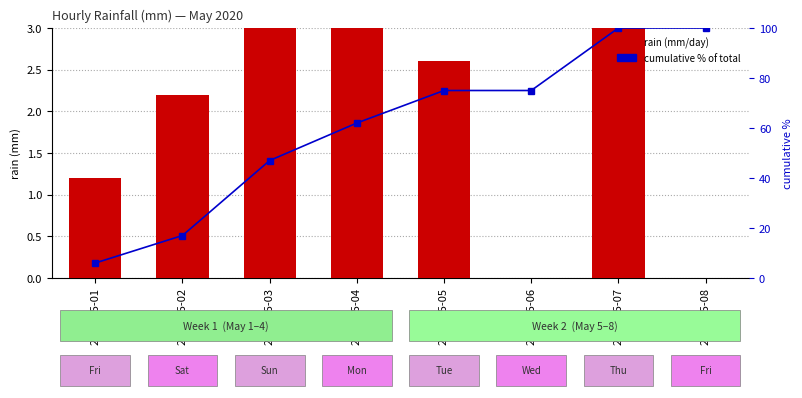

True or false: cumulative % of total has a value of 100.0 at 2020-05-08.

True